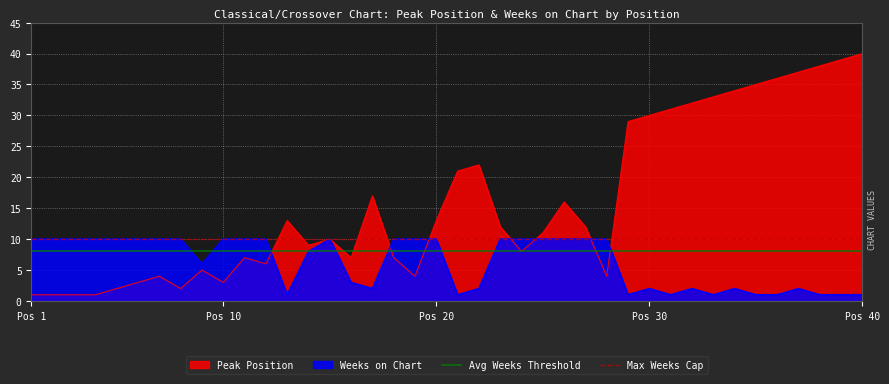

Is the value of Avg Weeks Threshold at Pos 1 greater than the value of Max Weeks Cap at Pos 1?

No